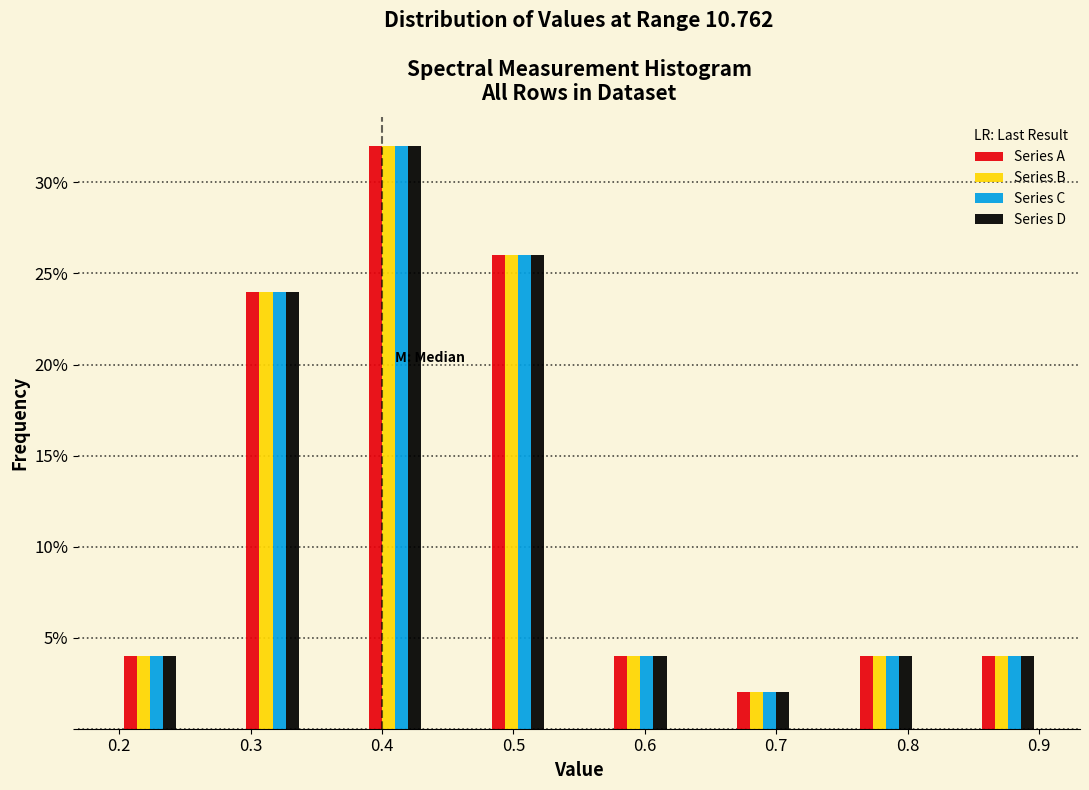

In the Series A series, which range on the x-axis has the tallest bar?

0.39 to 0.43